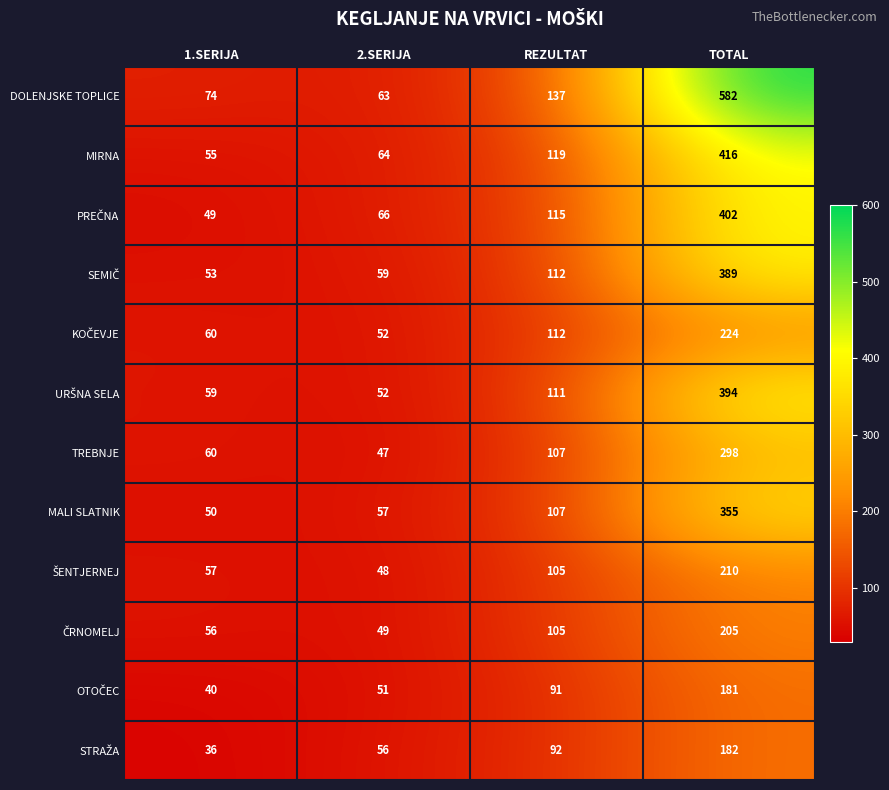

What is the greatest value displayed?

582